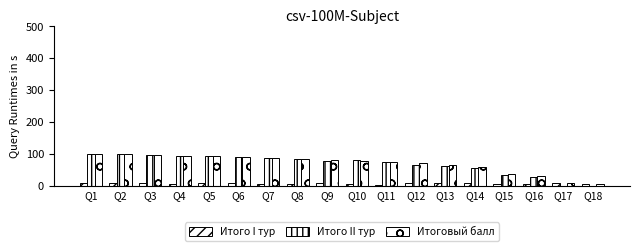

Rank the series by their maximum value, from lowest to highest.

Итого I тур, Итого II тур, Итоговый балл